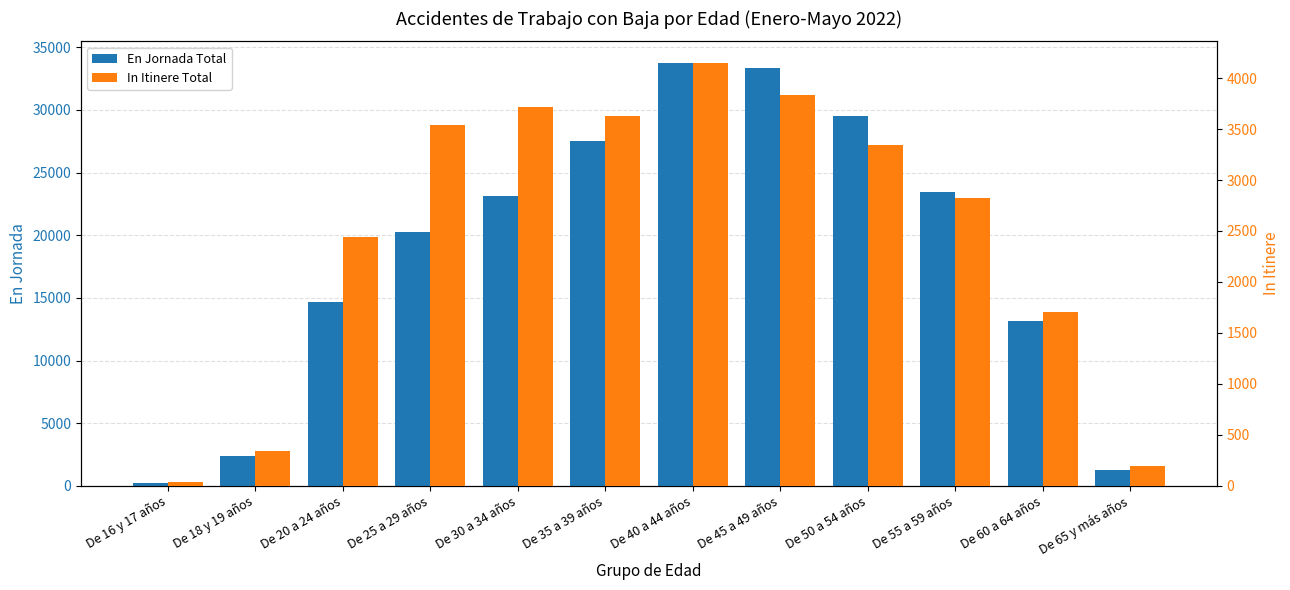

Rank the series by their maximum value, from highest to lowest.

En Jornada Total, In Itinere Total